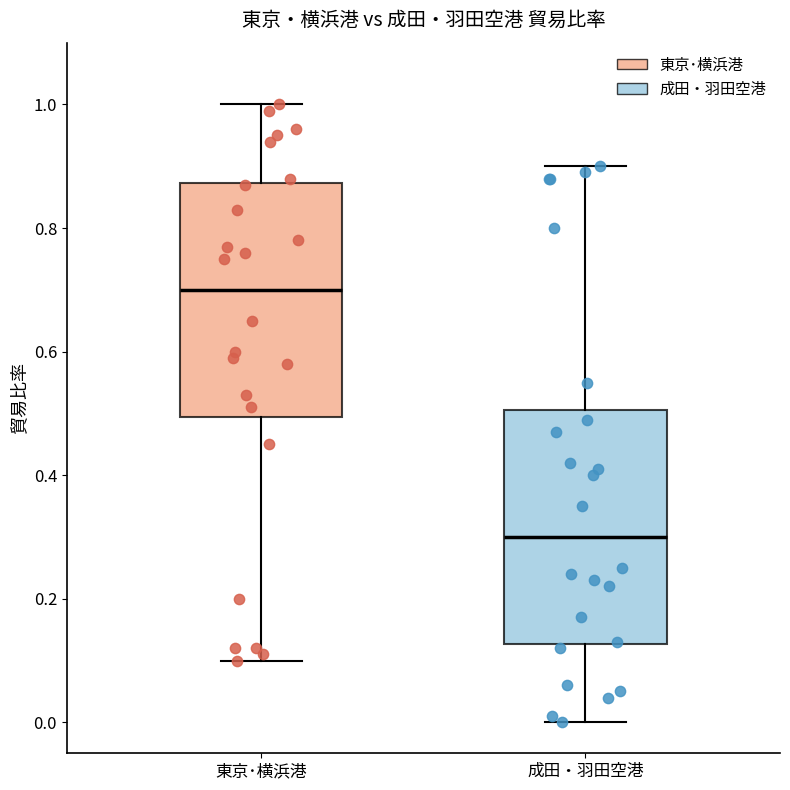

Where does the median line of the box for 成田・羽田空港 sit on the y-axis? The values are not printed on the chart, so give them approximately, as read against the axis.

0.30